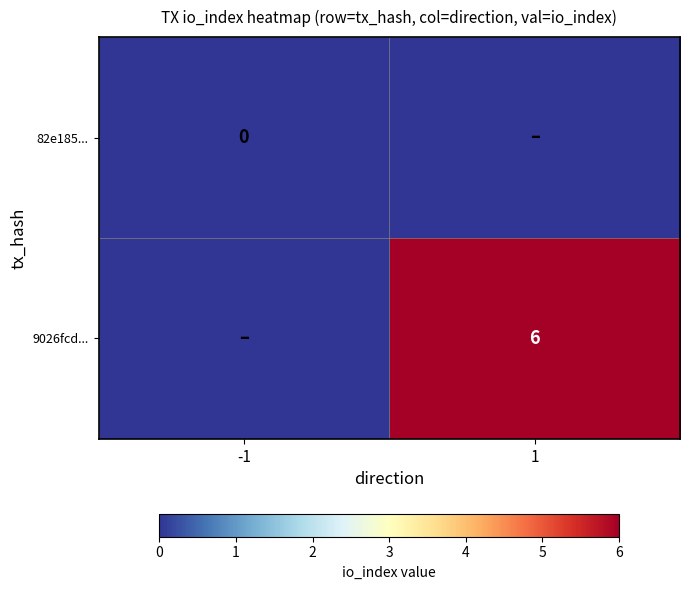

At how many categories does at least one series exceed 5?

1